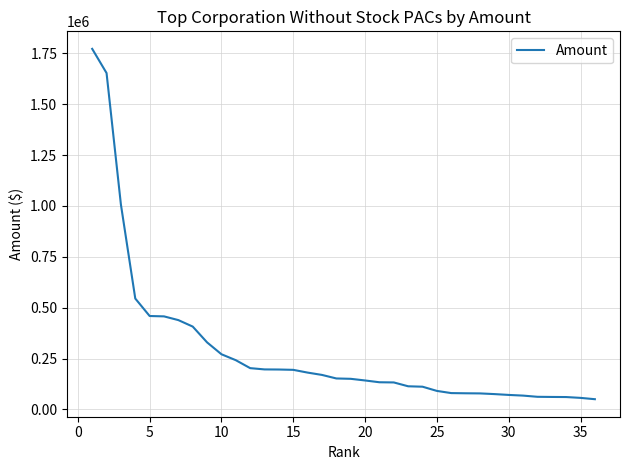

What is the smallest value displayed?

49867.0